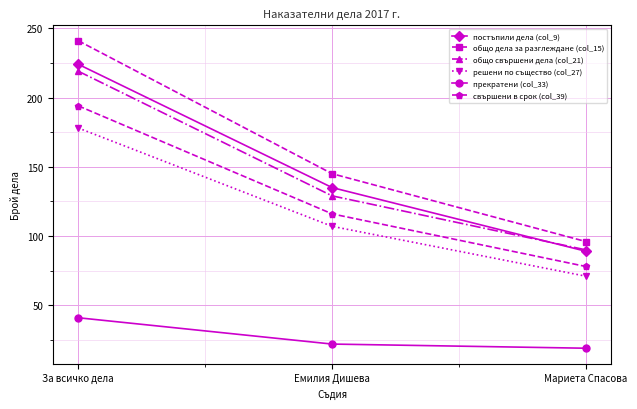

At which label does постъпили дела (col_9) reach its minimum?

Мариета Спасова